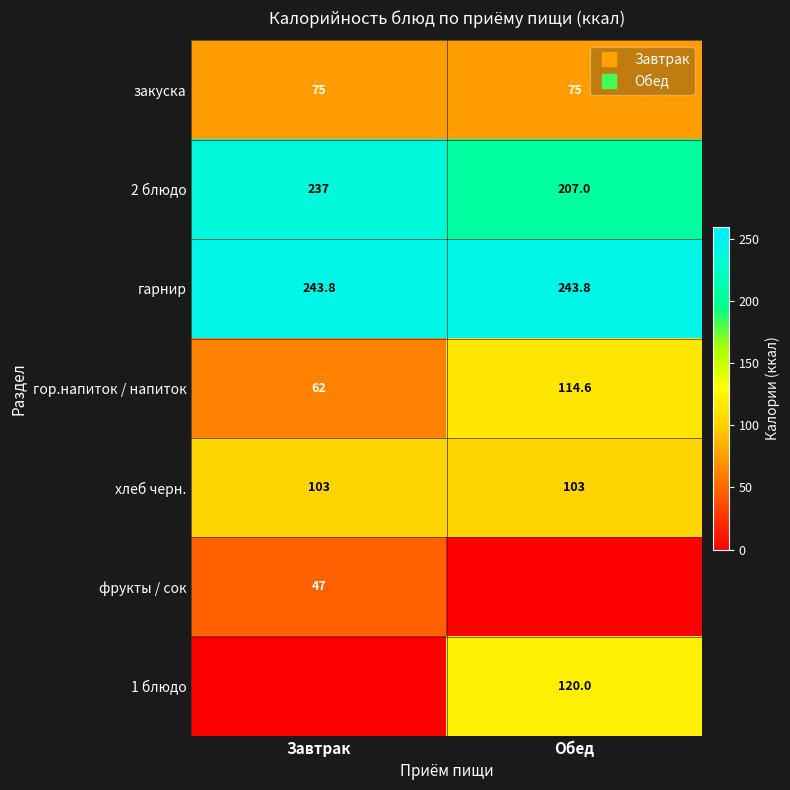

List the series in order of their peak value, lowest first.

фрукты / сок, закуска, хлеб черн., гор.напиток / напиток, 1 блюдо, 2 блюдо, гарнир